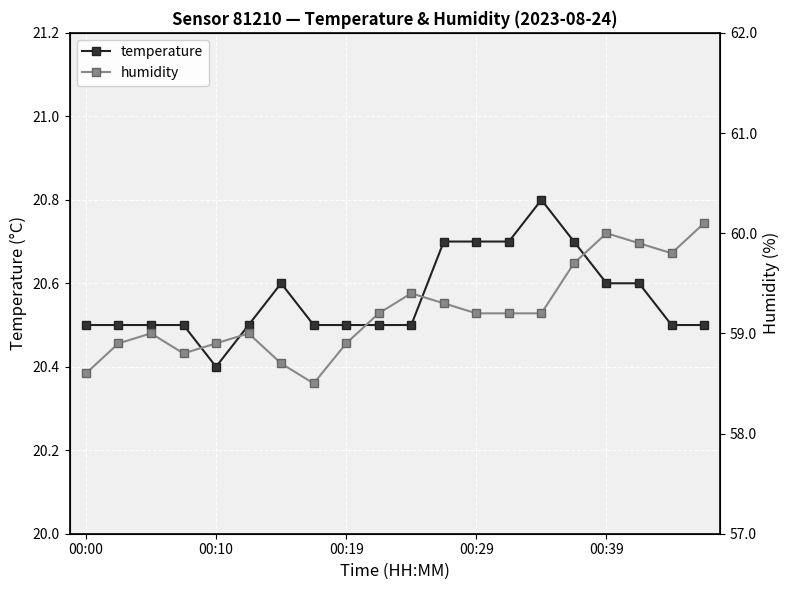

True or false: temperature and humidity cross at least once.

False